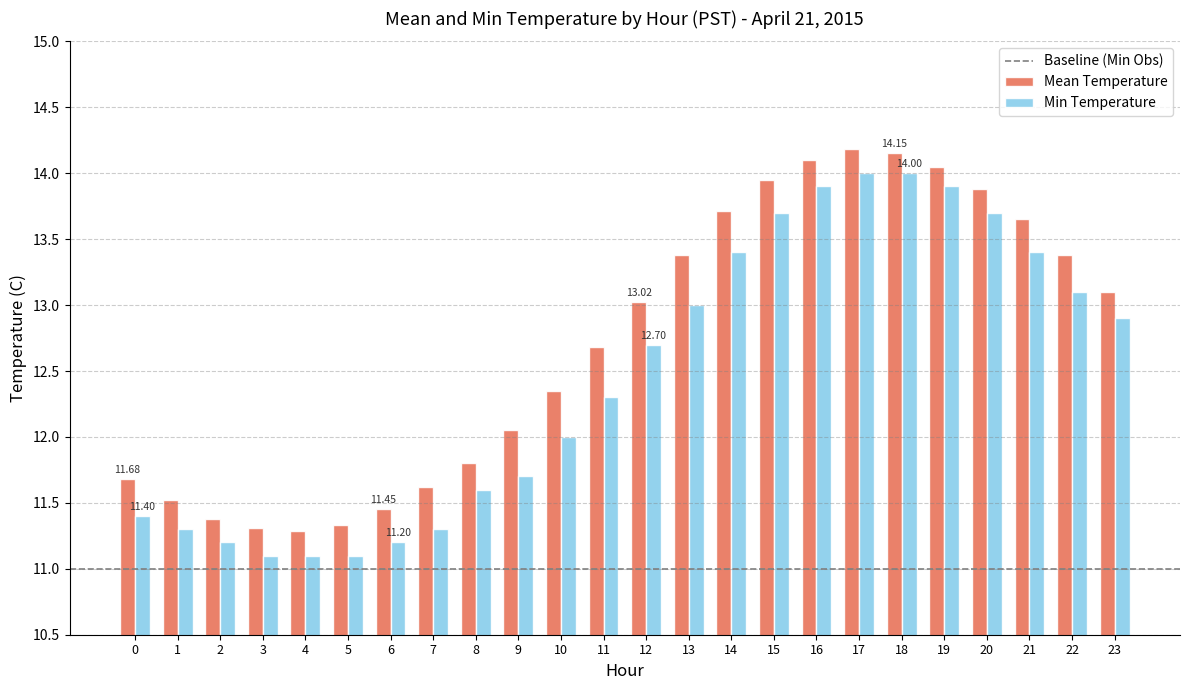

Which series changed the most between 1 and 23?

Min Temperature